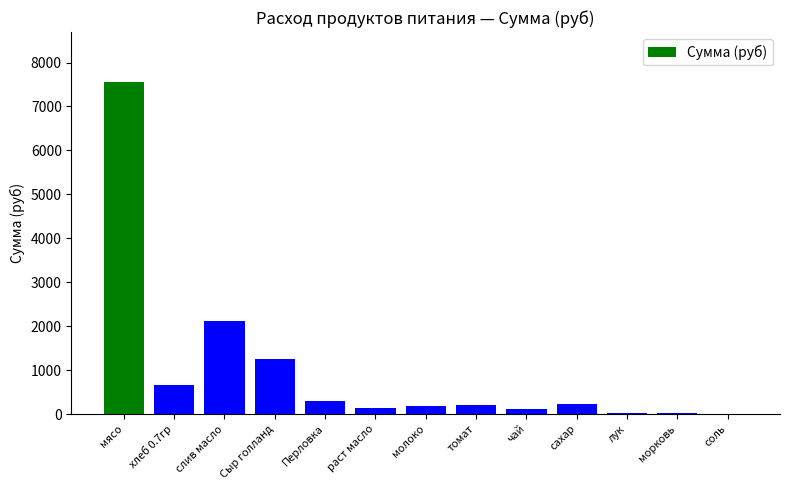

Count the number of values greater than 197.

7